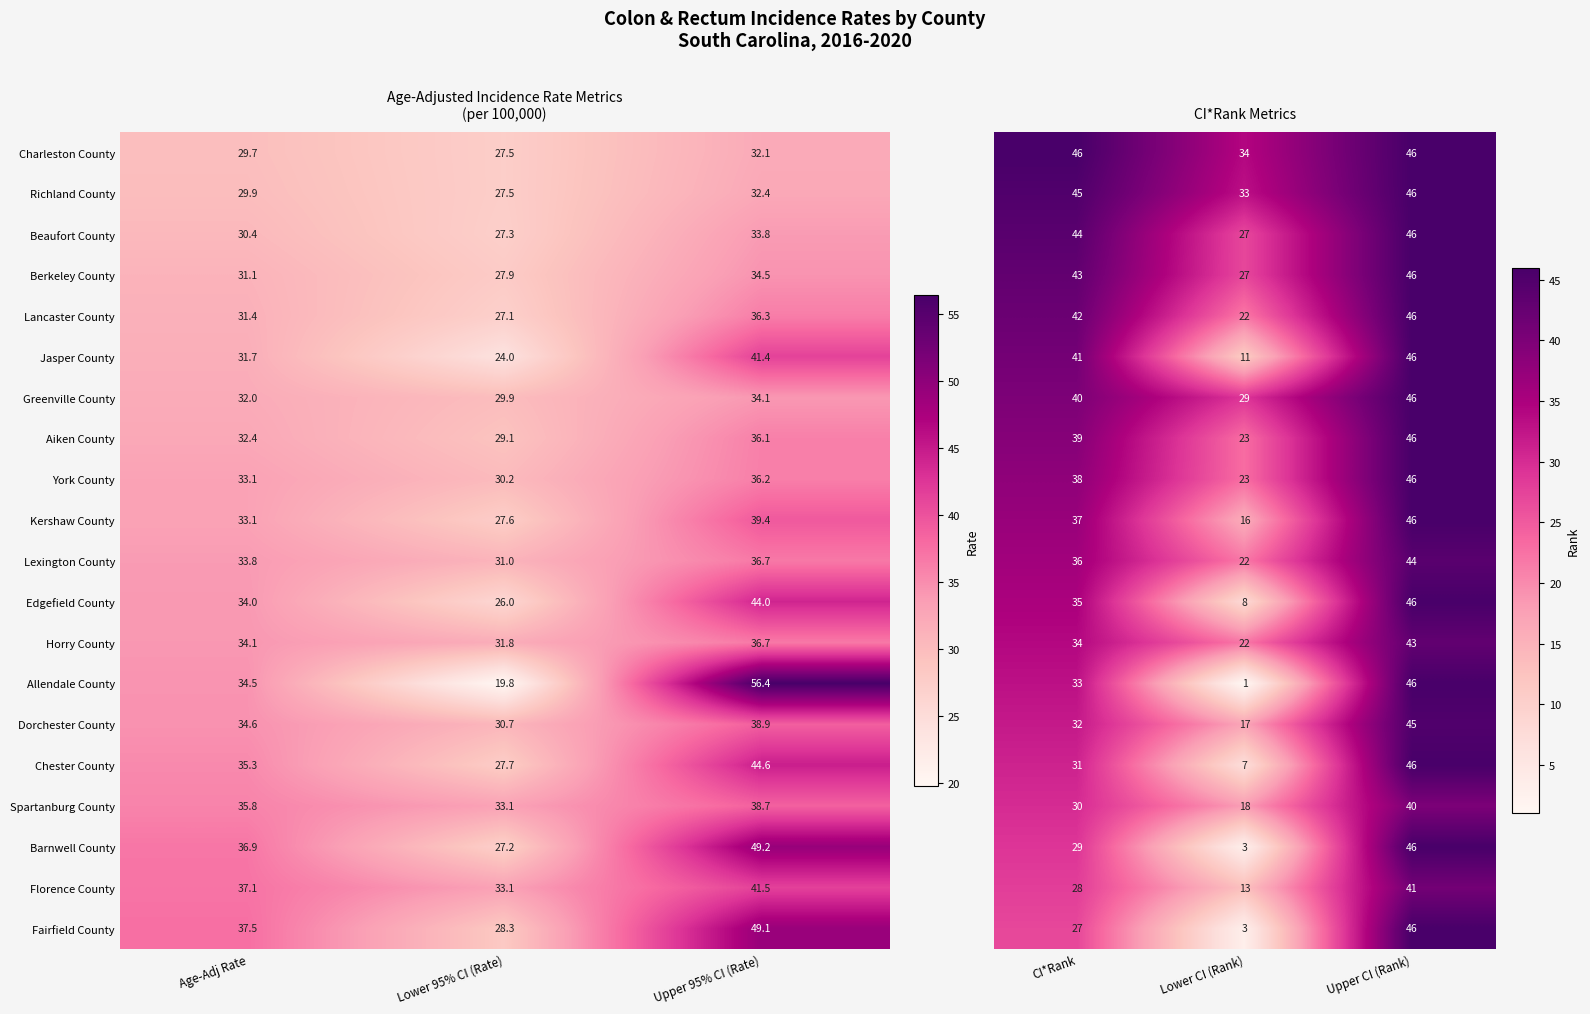

What is the difference between the maximum and minimum values in the Allendale County series?

36.6